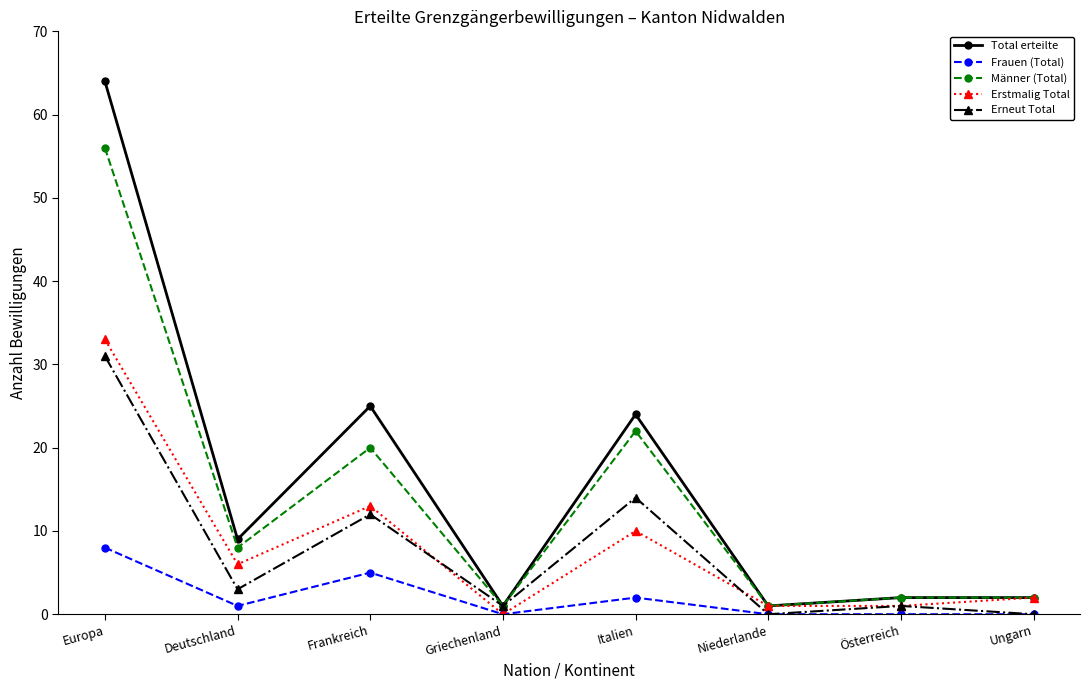

At which category does Total erteilte reach its first local peak?

Frankreich